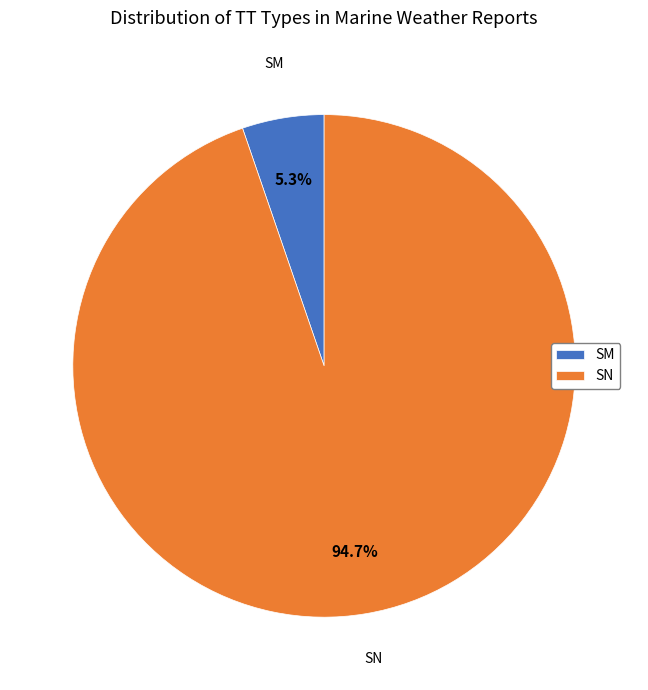

What is the majority slice?

SN